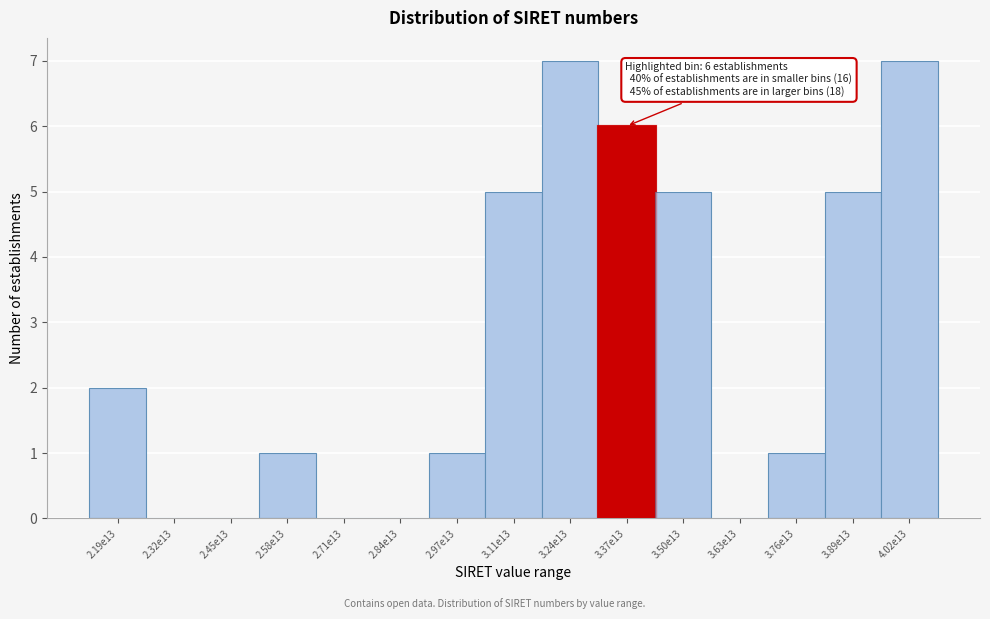

Reading left to right, transcribe all the data shown in this chart.

2.19e13=2	2.32e13=0	2.45e13=0	2.58e13=1	2.71e13=0	2.84e13=0	2.97e13=1	3.11e13=5	3.24e13=7	3.37e13=6	3.50e13=5	3.63e13=0	3.76e13=1	3.89e13=5	4.02e13=7